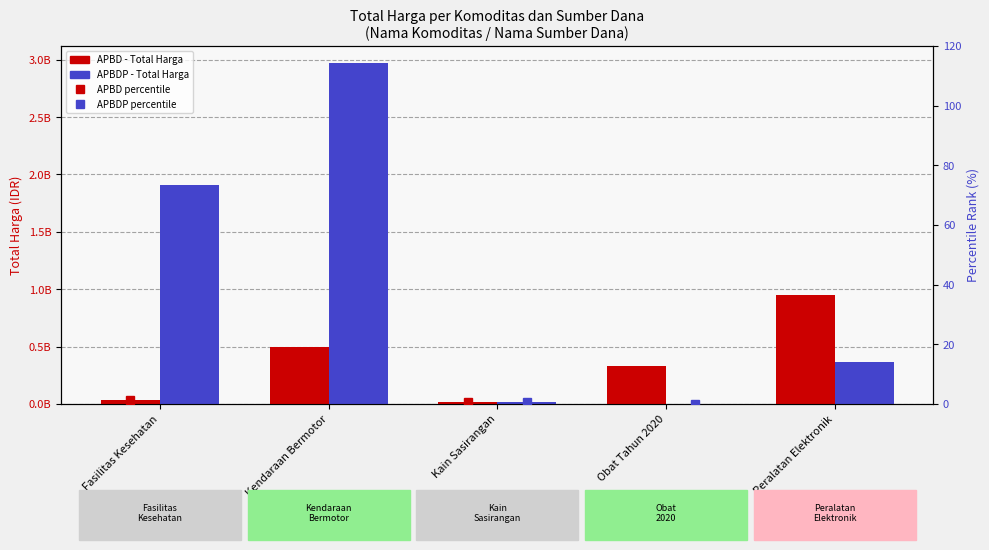

What is the value of the APBD bar at the 4th from the left?

332059810.0